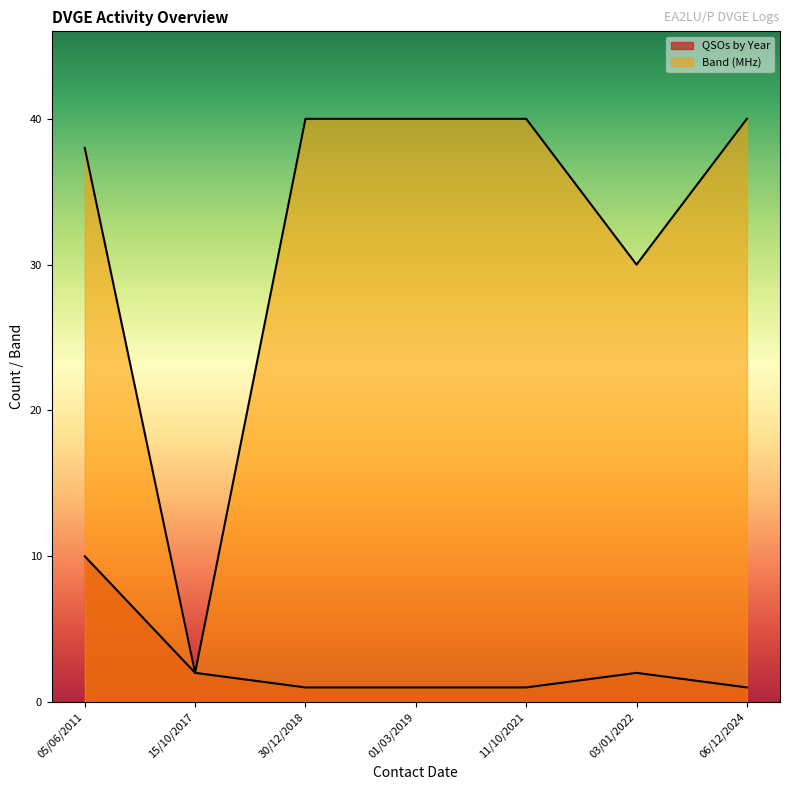

The value of Band (MHz) at 15/10/2017 is 2. True or false?

True